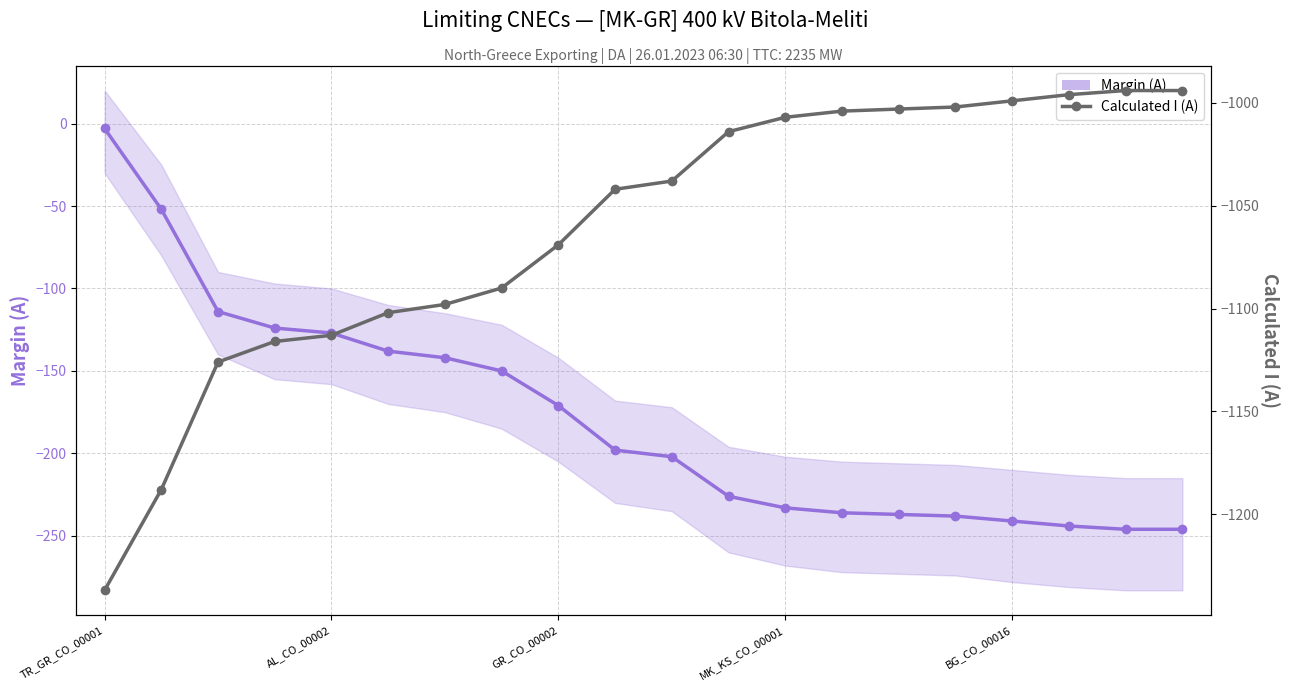

Which has a higher value, 17 or 7?

7